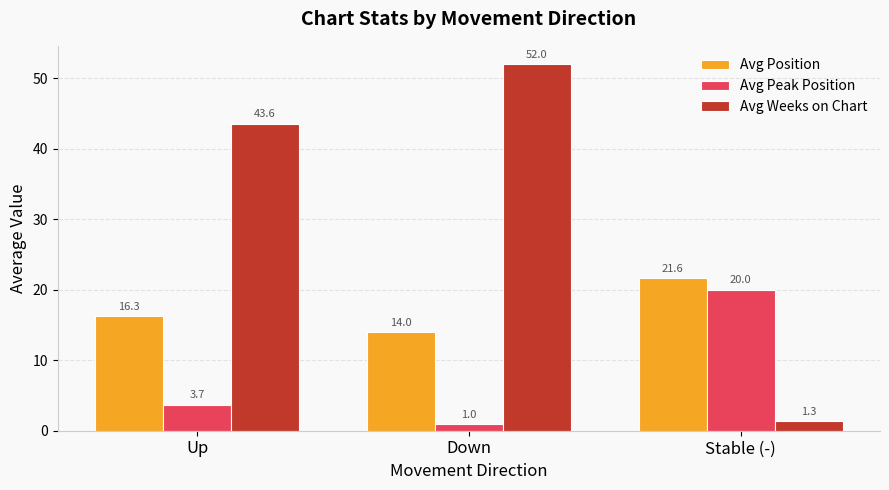

The value of Avg Position at Stable (-) is 8.2. True or false?

False